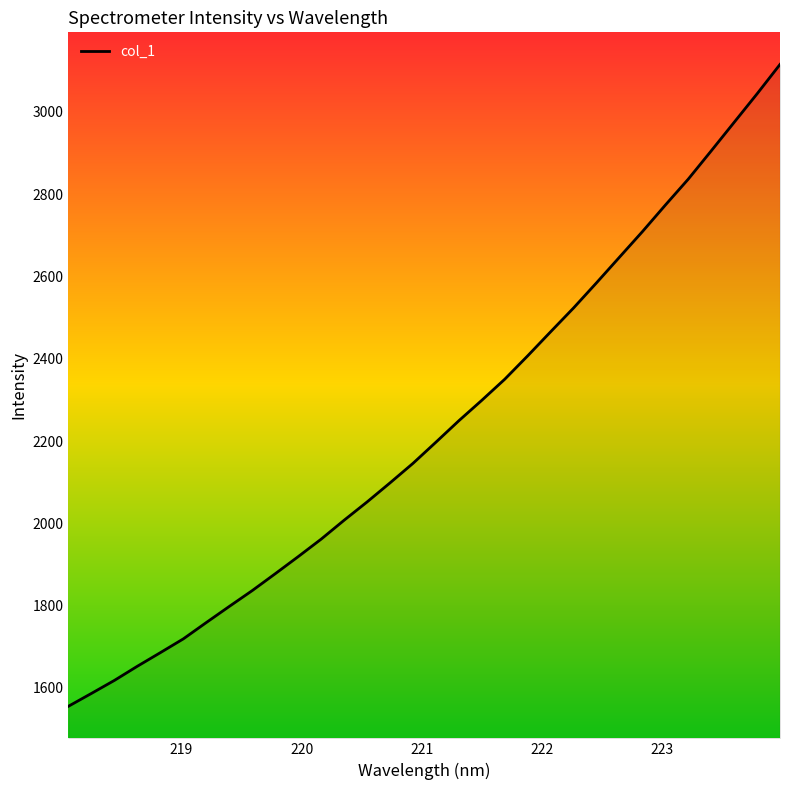

How many lines are shown in the chart?

1